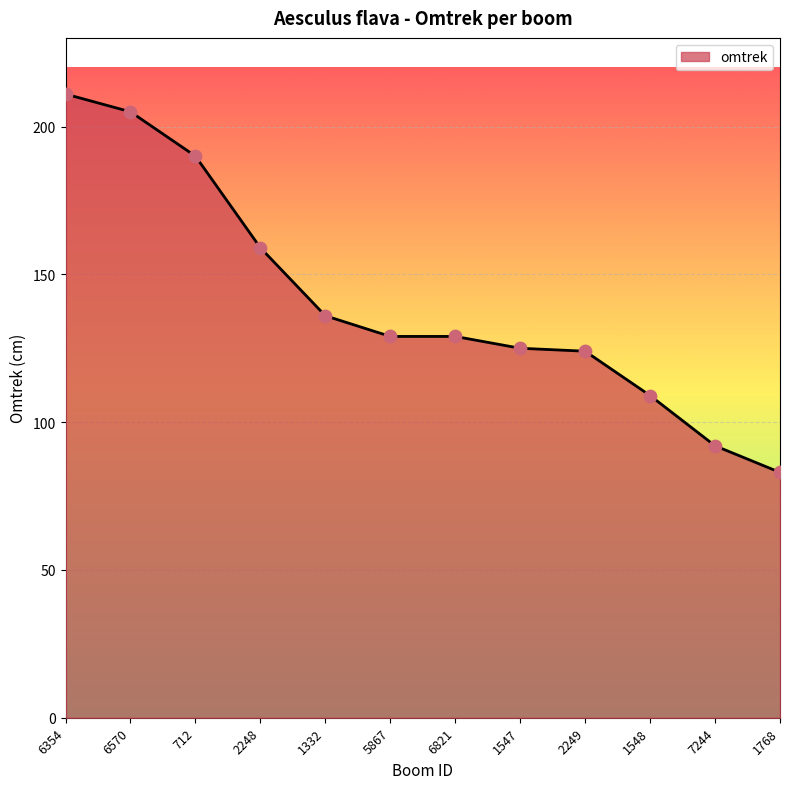

What is the change in value from 6821 to 1547?

-4